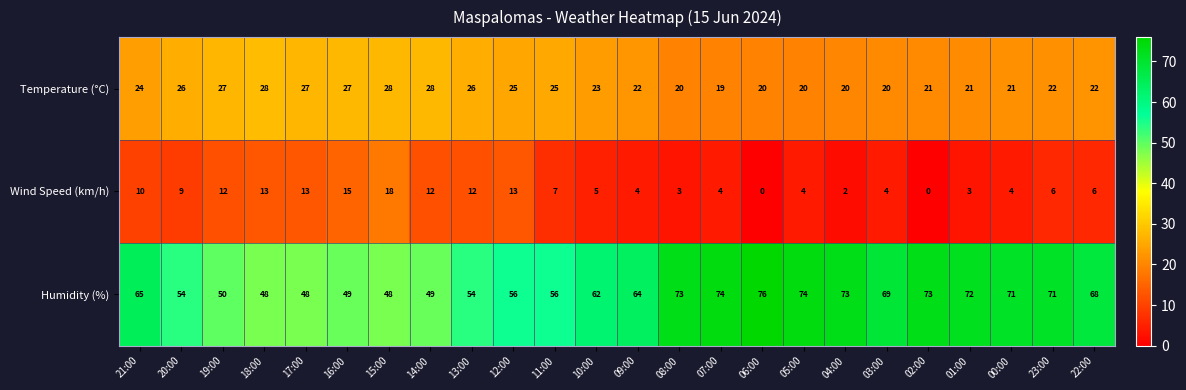

What is the maximum value shown in the chart?

76